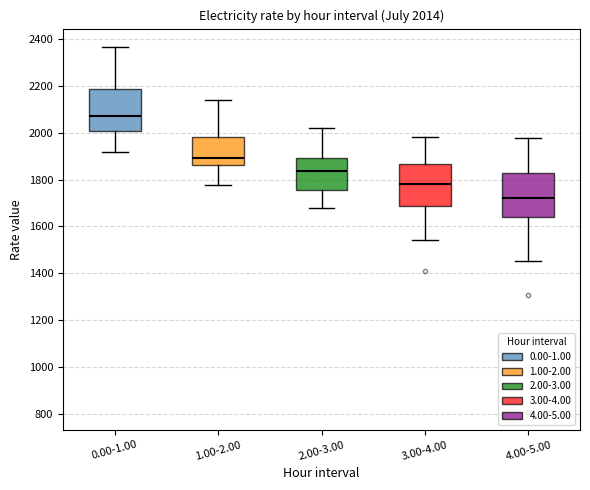

Which box has the lowest median line?

4.00-5.00